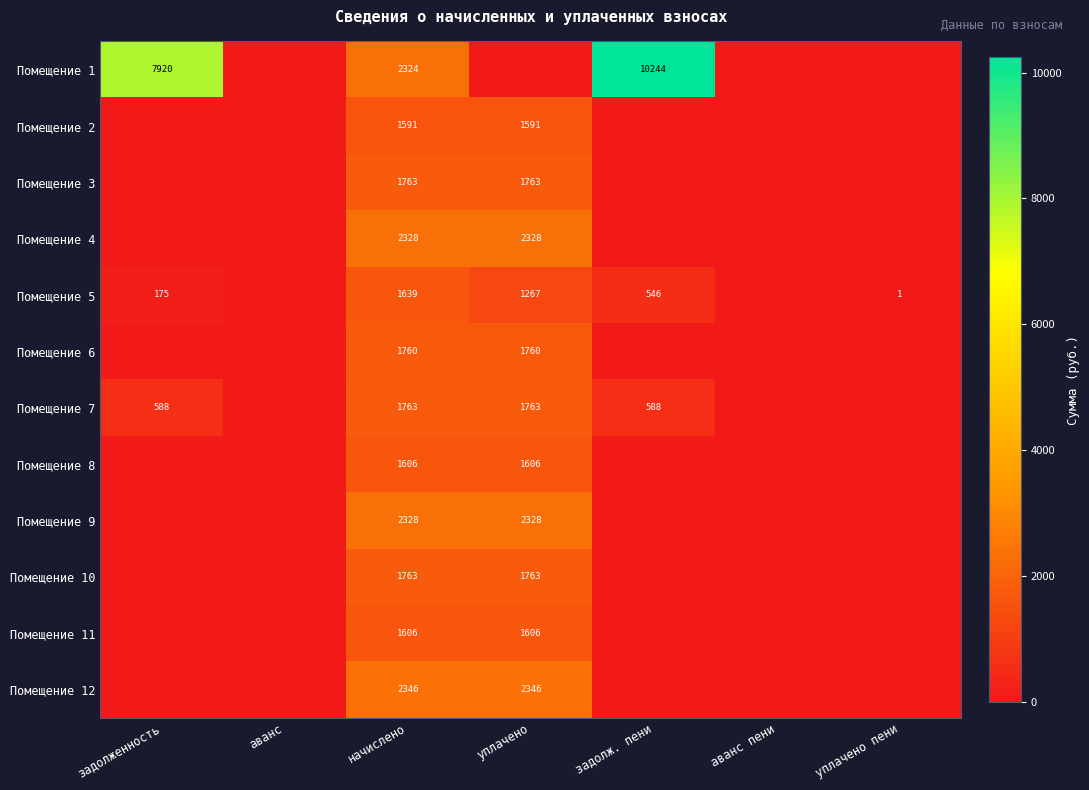

True or false: Помещение 12 has a value of 2346 at уплачено.

True